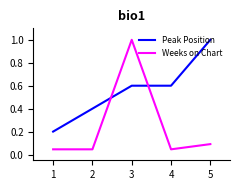

Which series ends up on top after the final intersection of Weeks on Chart and Peak Position?

Peak Position